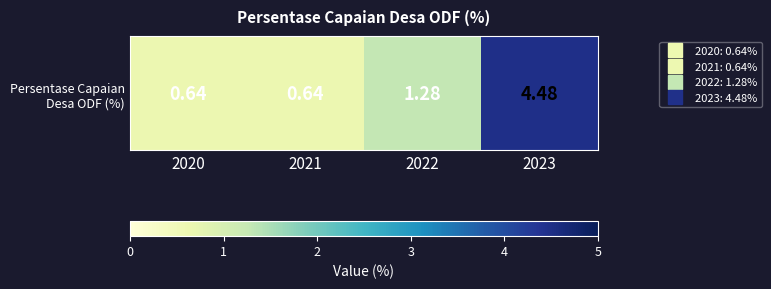

List the labels in order of value, largest first.

2023, 2022, 2020, 2021